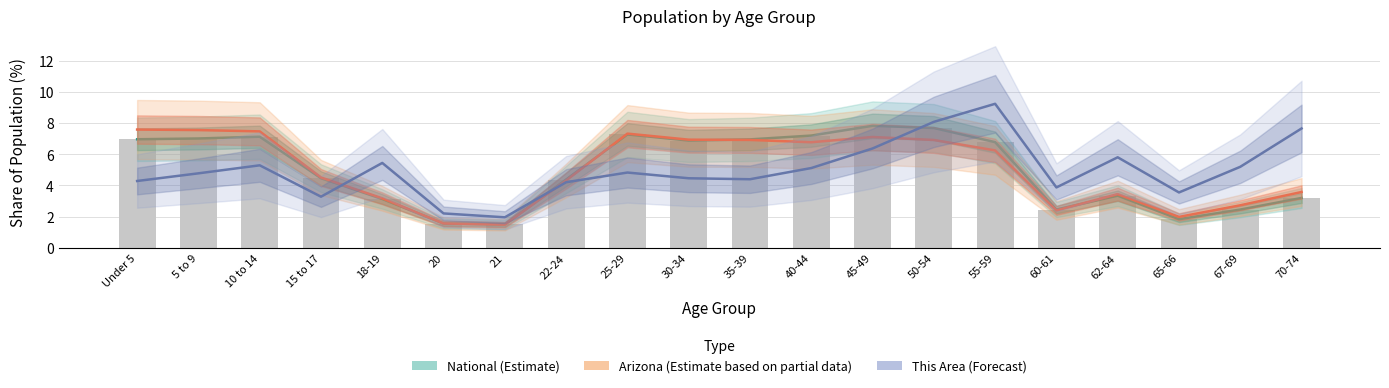

How many data points does each series have?

20